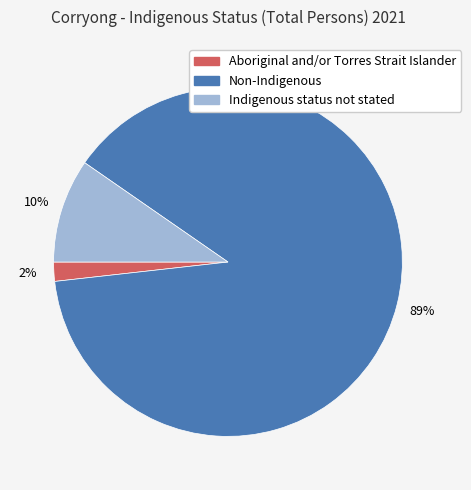

Is there any slice that represents more than half of the pie?

Yes